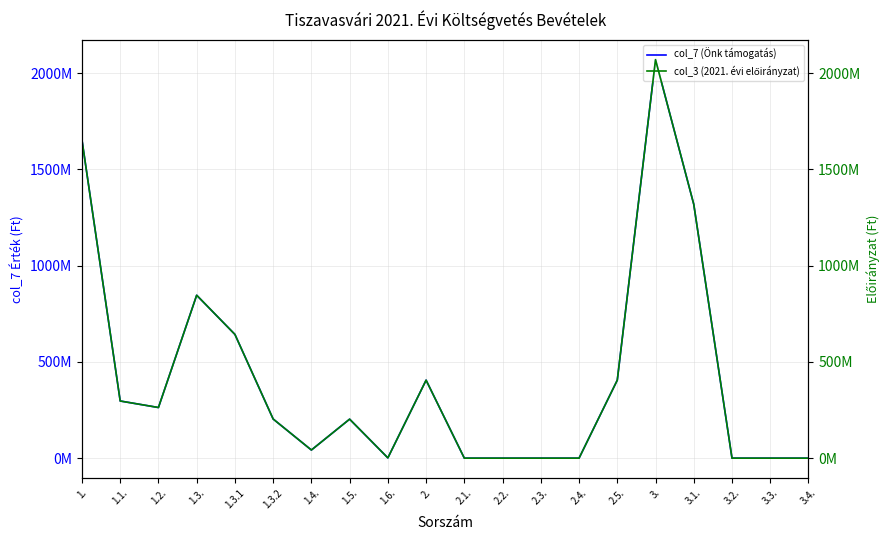

How many categories are shown in the chart?

20